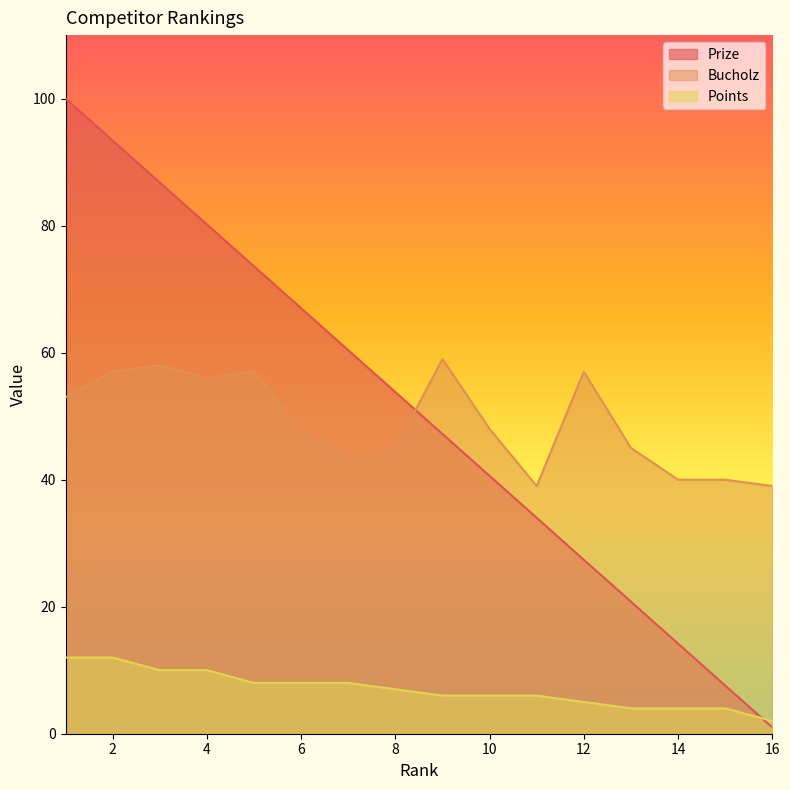

Where is the first local minimum for Bucholz?

4